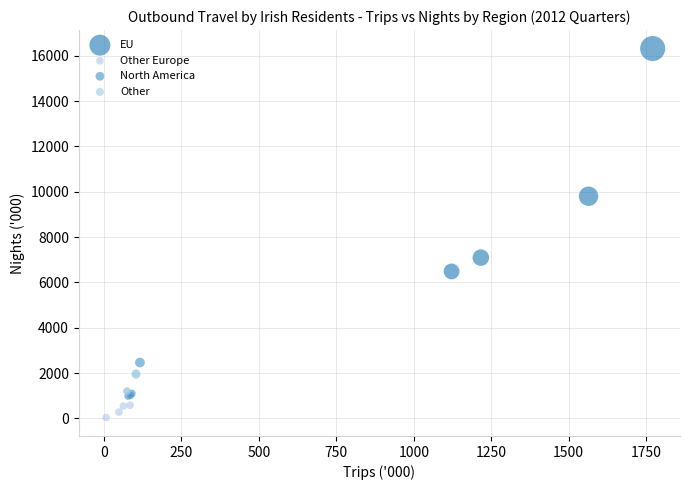

Which series reaches the maximum Y coordinate?

EU